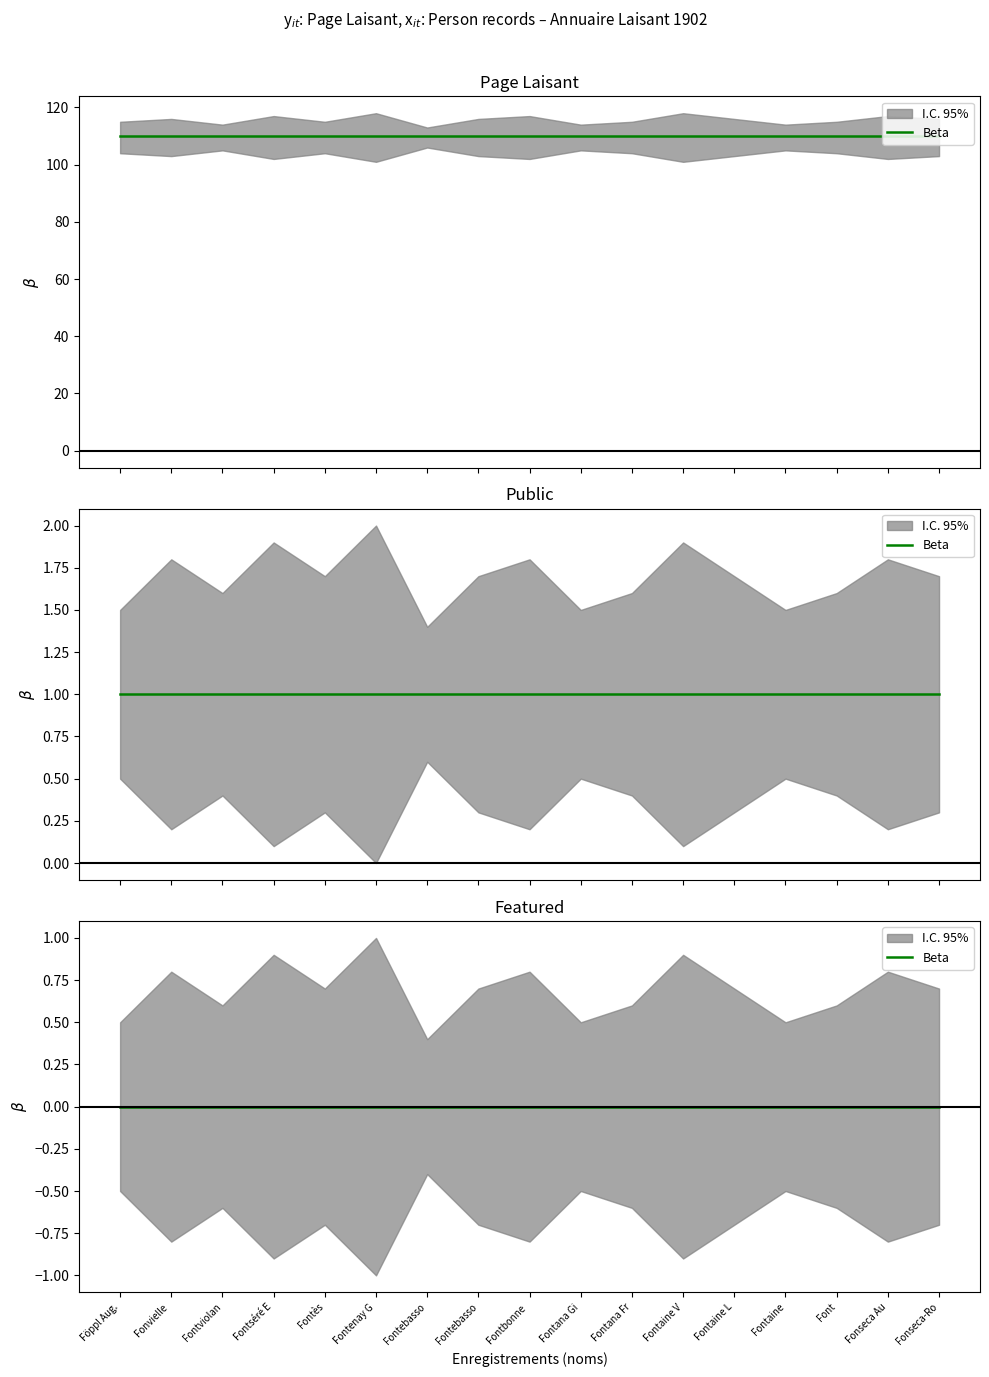

What is the greatest value displayed?

110